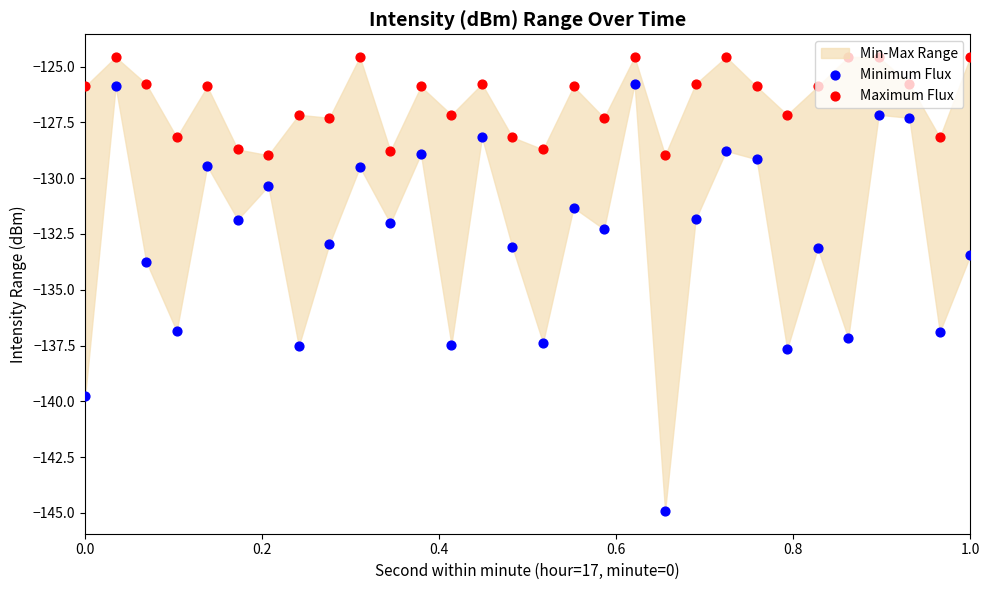

Which series has the largest total across all categories?

Maximum Flux